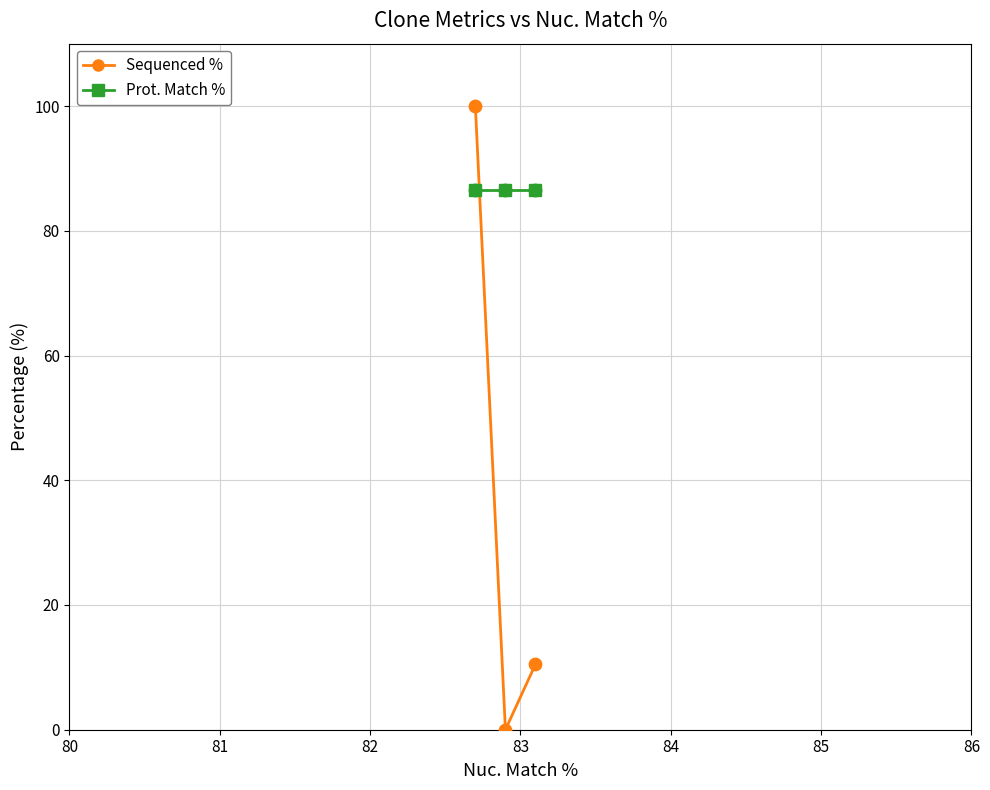

Which series has the largest range (max minus min)?

Sequenced %